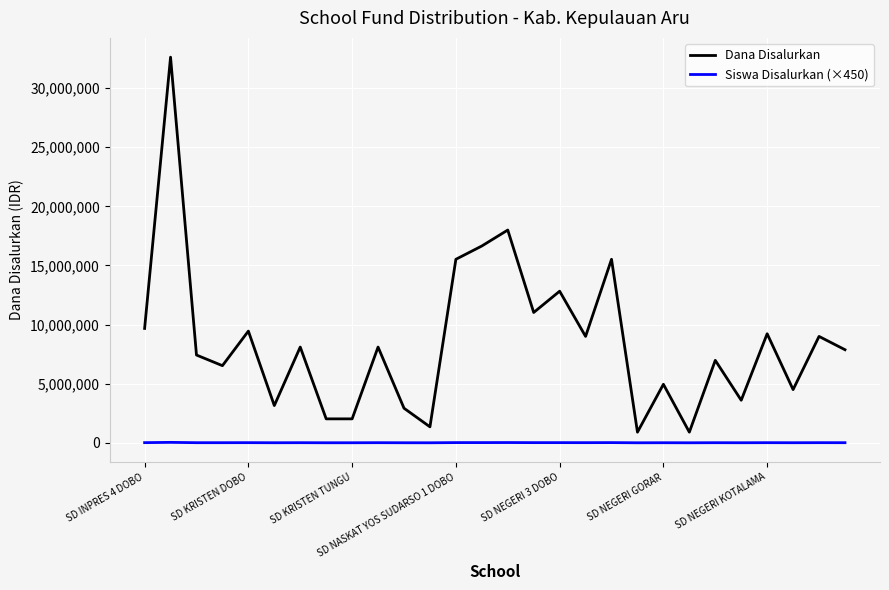

Which series has the widest spread of values?

Dana Disalurkan